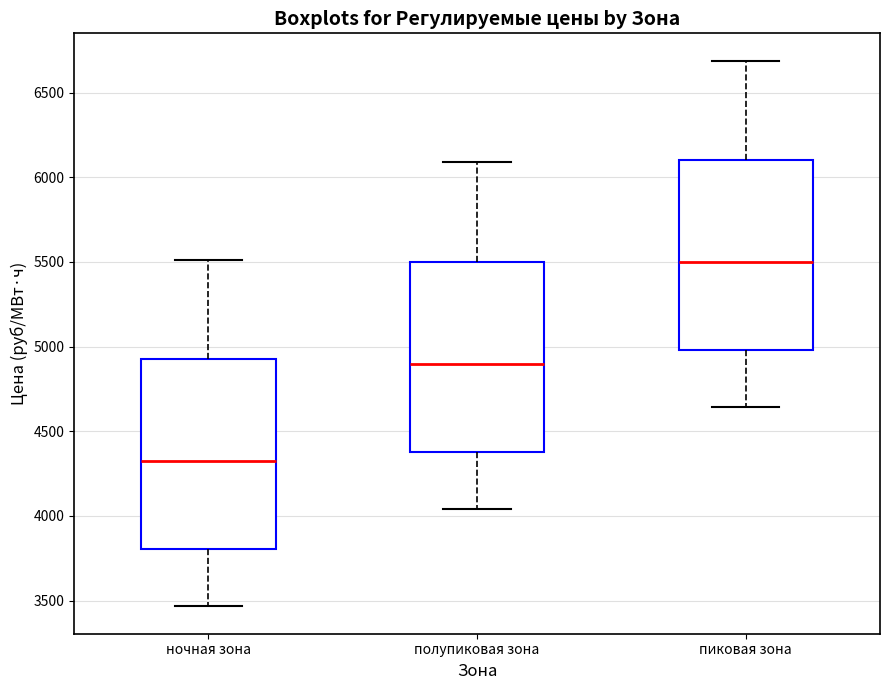

Reading left to right, read every box against the y-axis: the position of its median line, the range the box covers, and the ends of its whiskers. The values are not printed on the chart, so give them approximately, as read against the axis.

ночная зона: median 4300, box 3800 to 4950, whiskers 3450 to 5500
полупиковая зона: median 4900, box 4400 to 5500, whiskers 4050 to 6100
пиковая зона: median 5500, box 5000 to 6100, whiskers 4650 to 6700